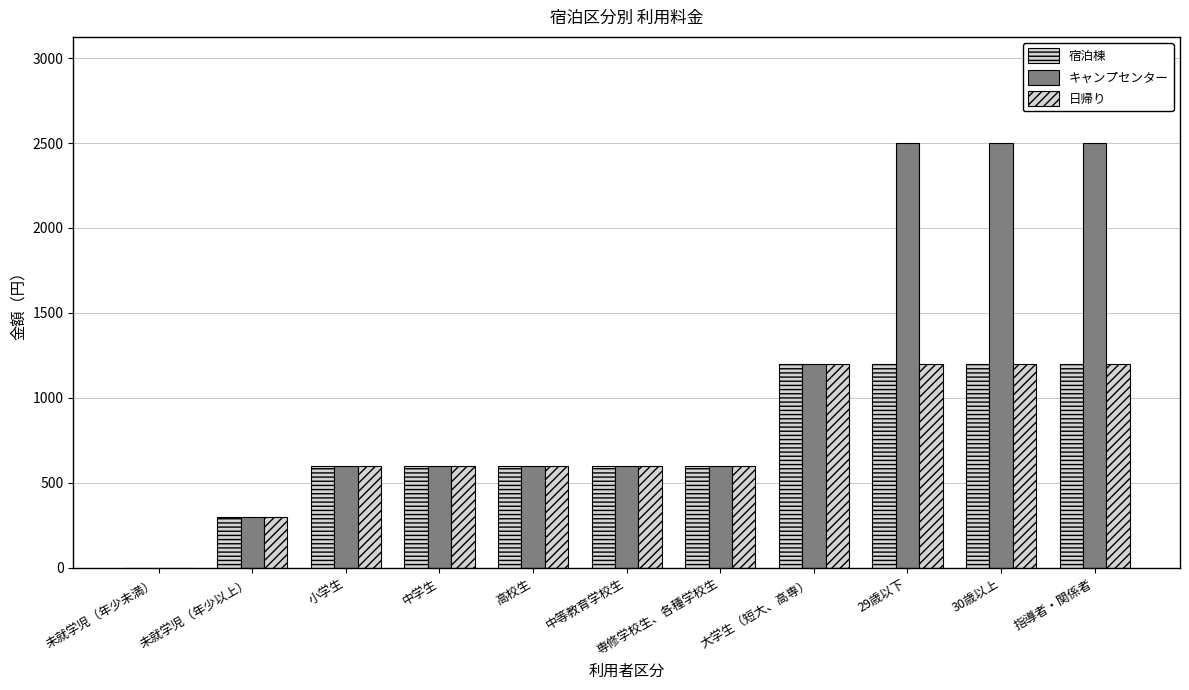

How many groups of bars are there?

11